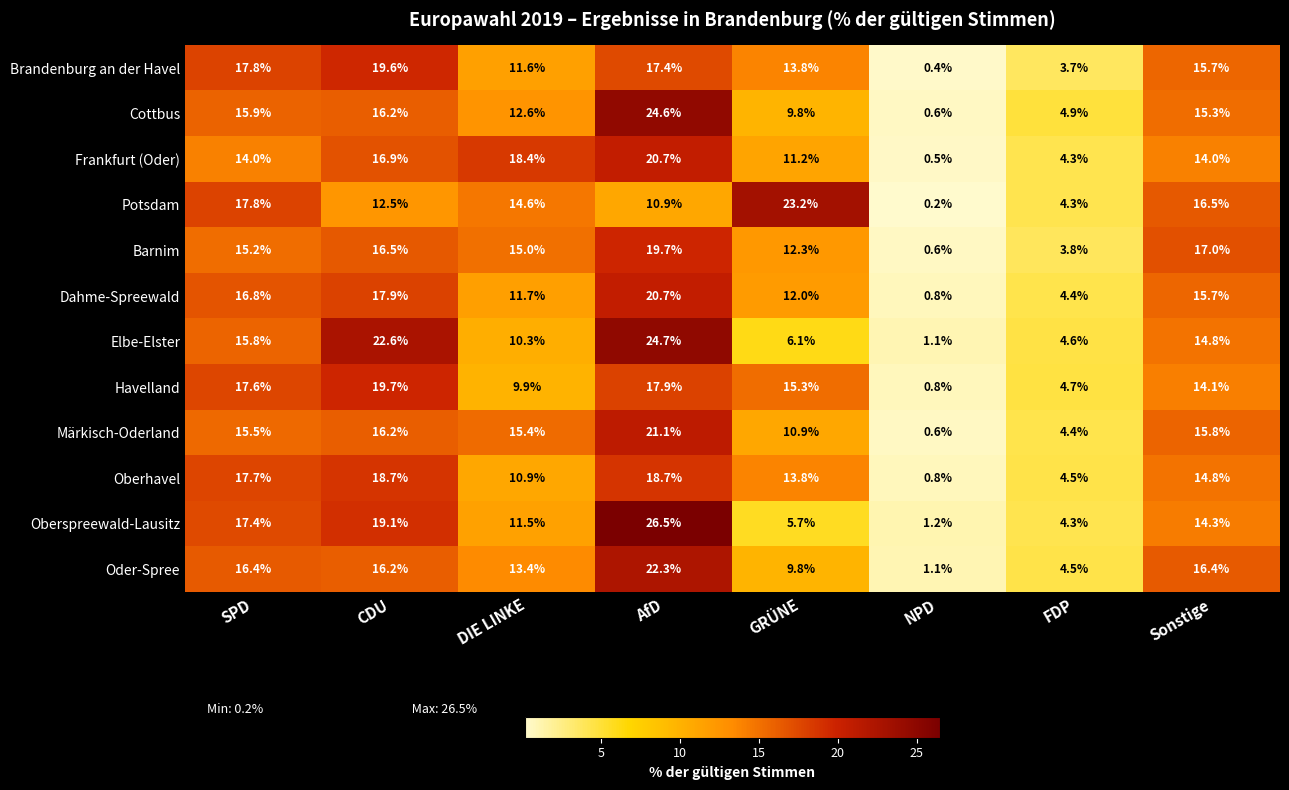

How many categories are shown in the chart?

8